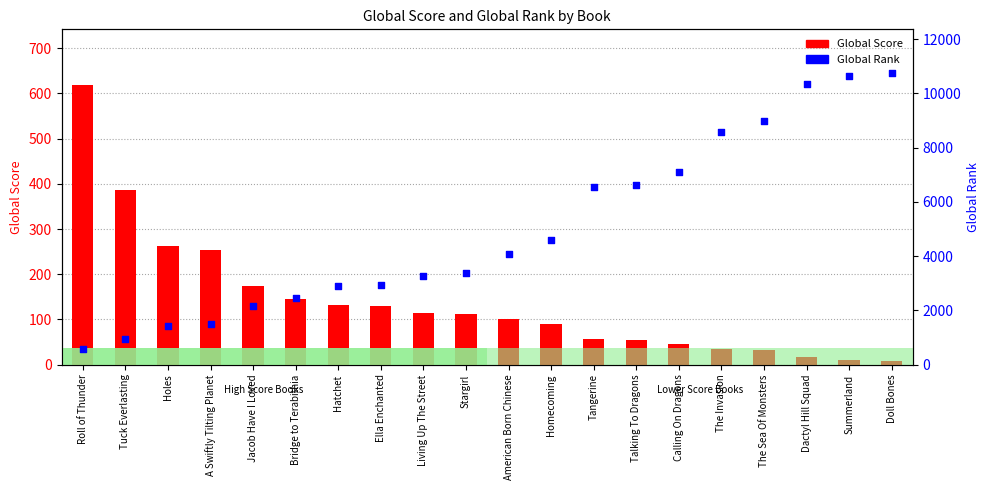

Which series contains the highest Y value?

Global Rank